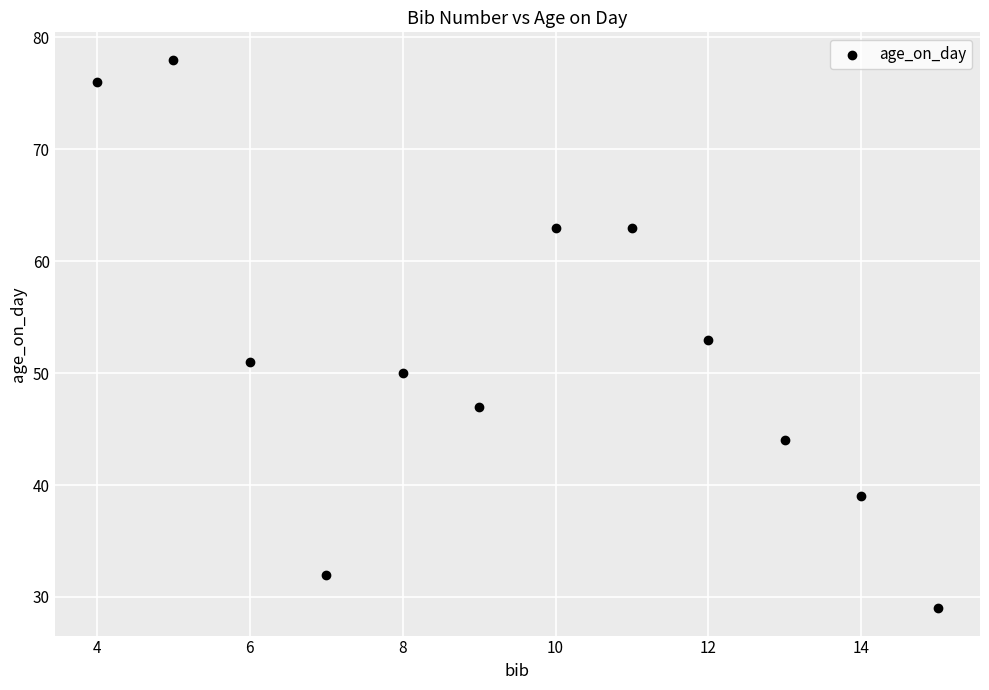

What is the range of X values (max minus min)?

11